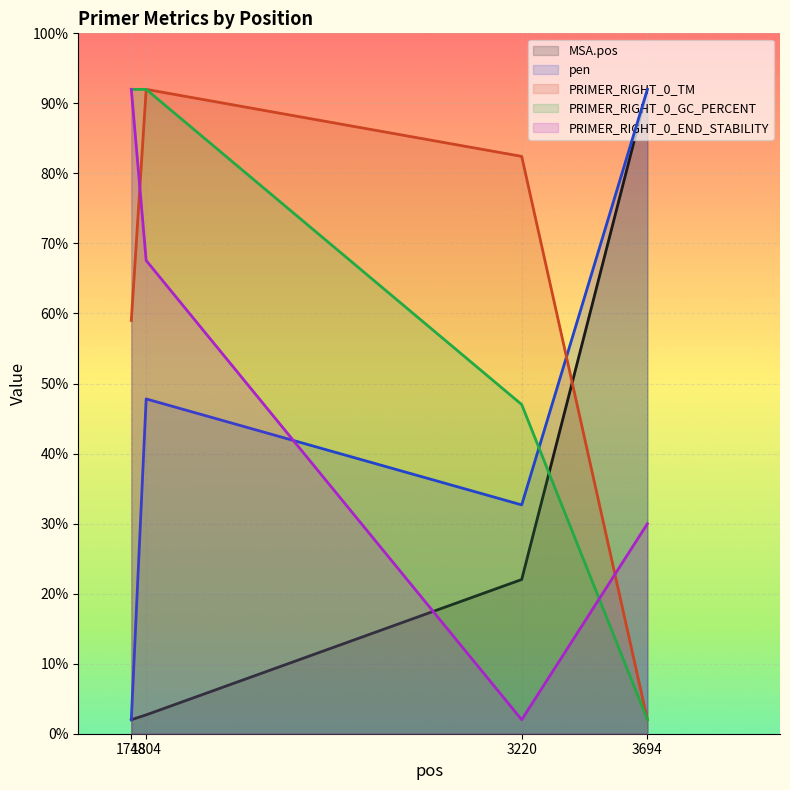

What are all the series names shown in the legend?

MSA.pos, pen, PRIMER_RIGHT_0_TM, PRIMER_RIGHT_0_GC_PERCENT, PRIMER_RIGHT_0_END_STABILITY